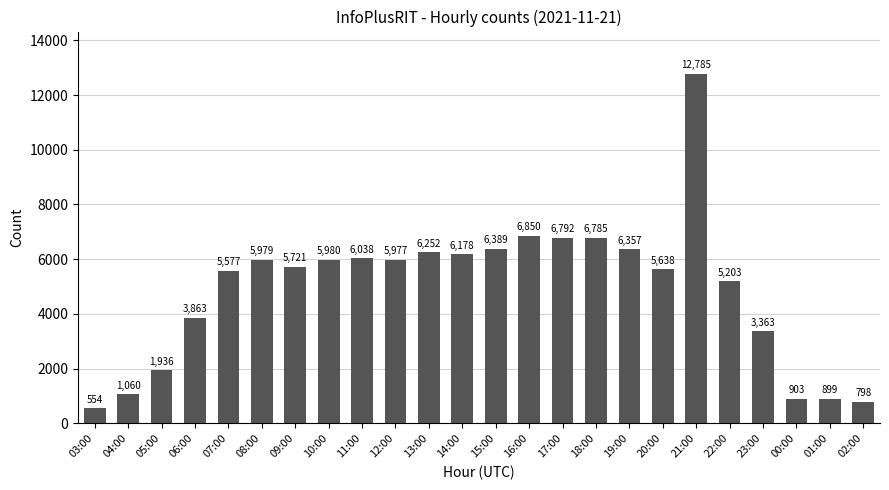

What is the minimum value shown in the chart?

554